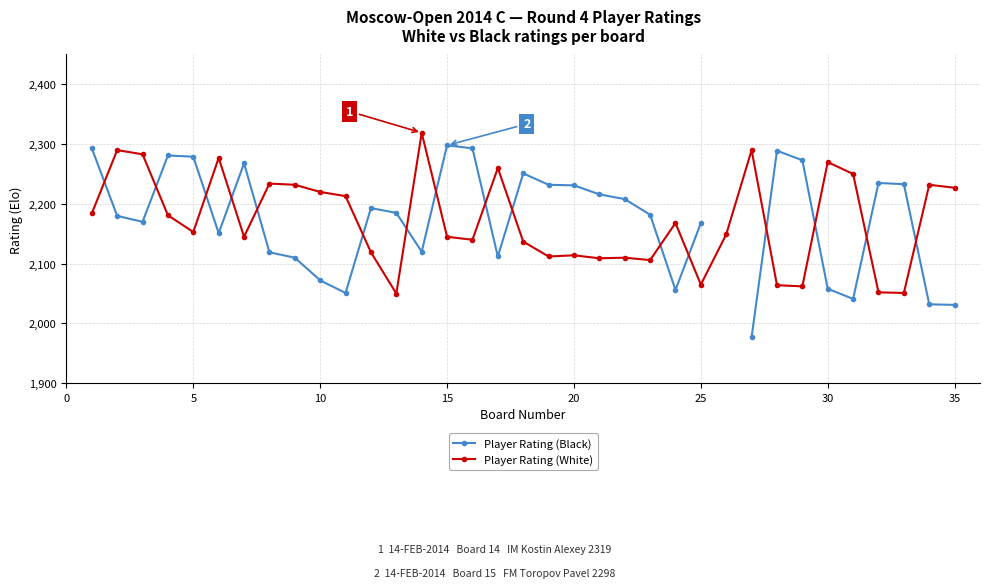

How many data points in Player Rating (Black) are less than 2185?

17